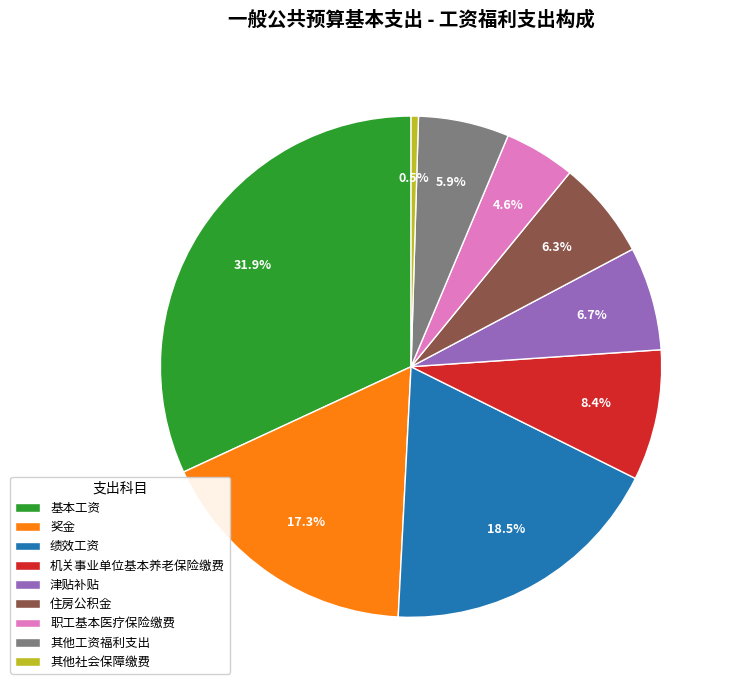

Is 其他工资福利支出 the majority of the pie?

No